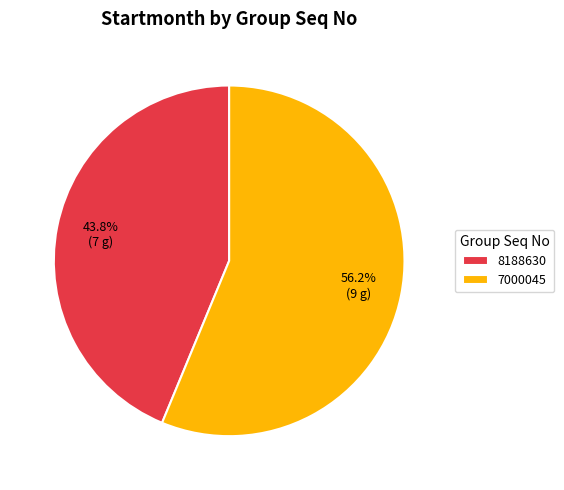

To the nearest percent, what is the average slice percentage?

50%